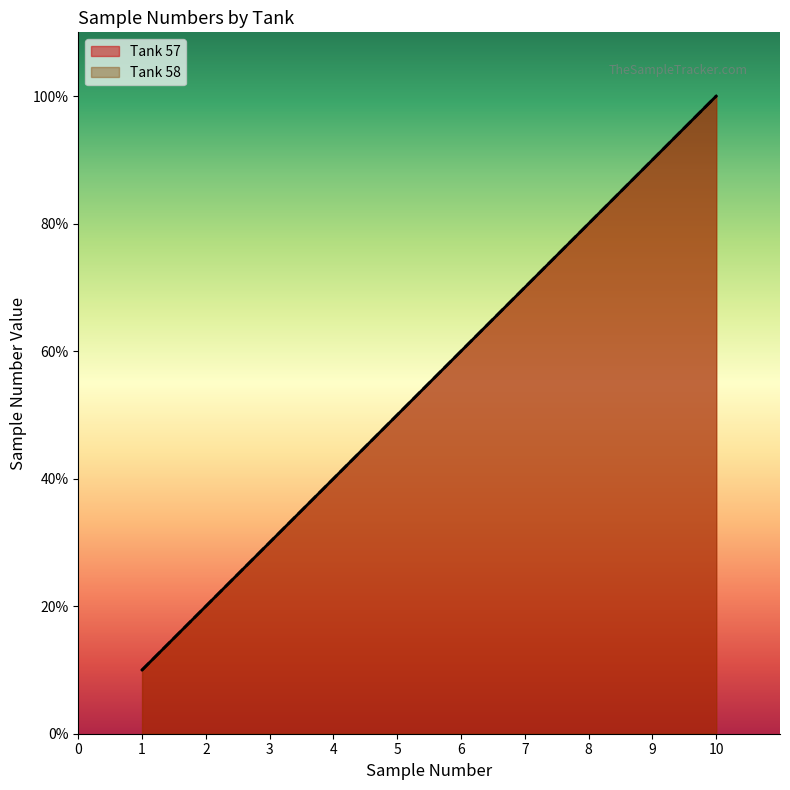

True or false: Tank 57 has more than 0 points higher than both neighbors.

False